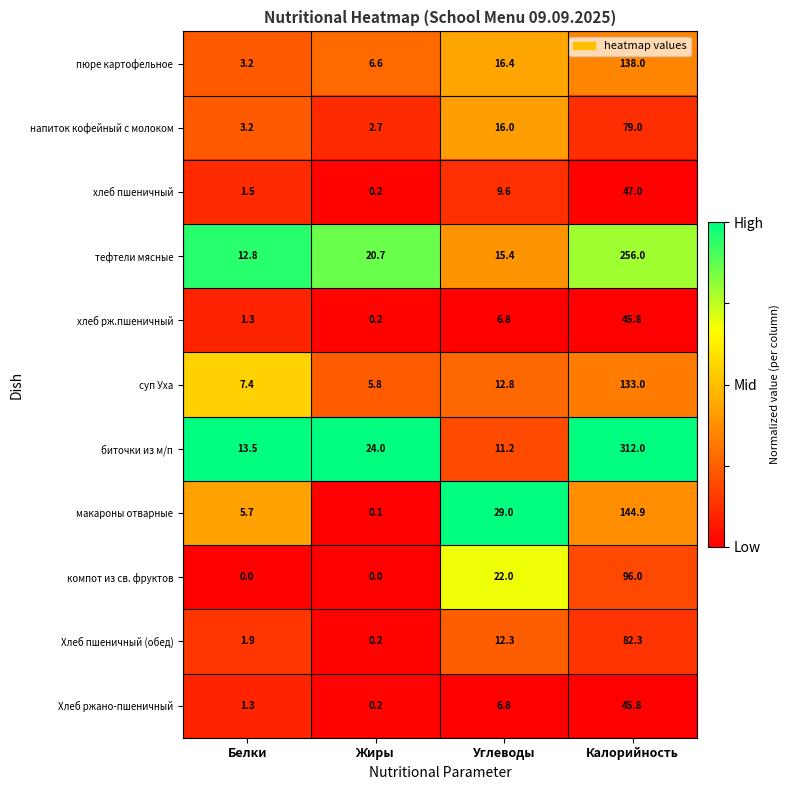

What is the difference between the тефтели мясные values at Калорийность and Белки?

243.2